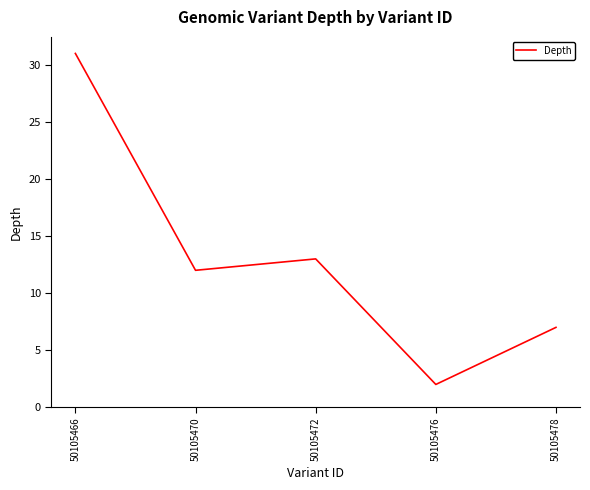

True or false: the data shows 0 at 50105476.

False